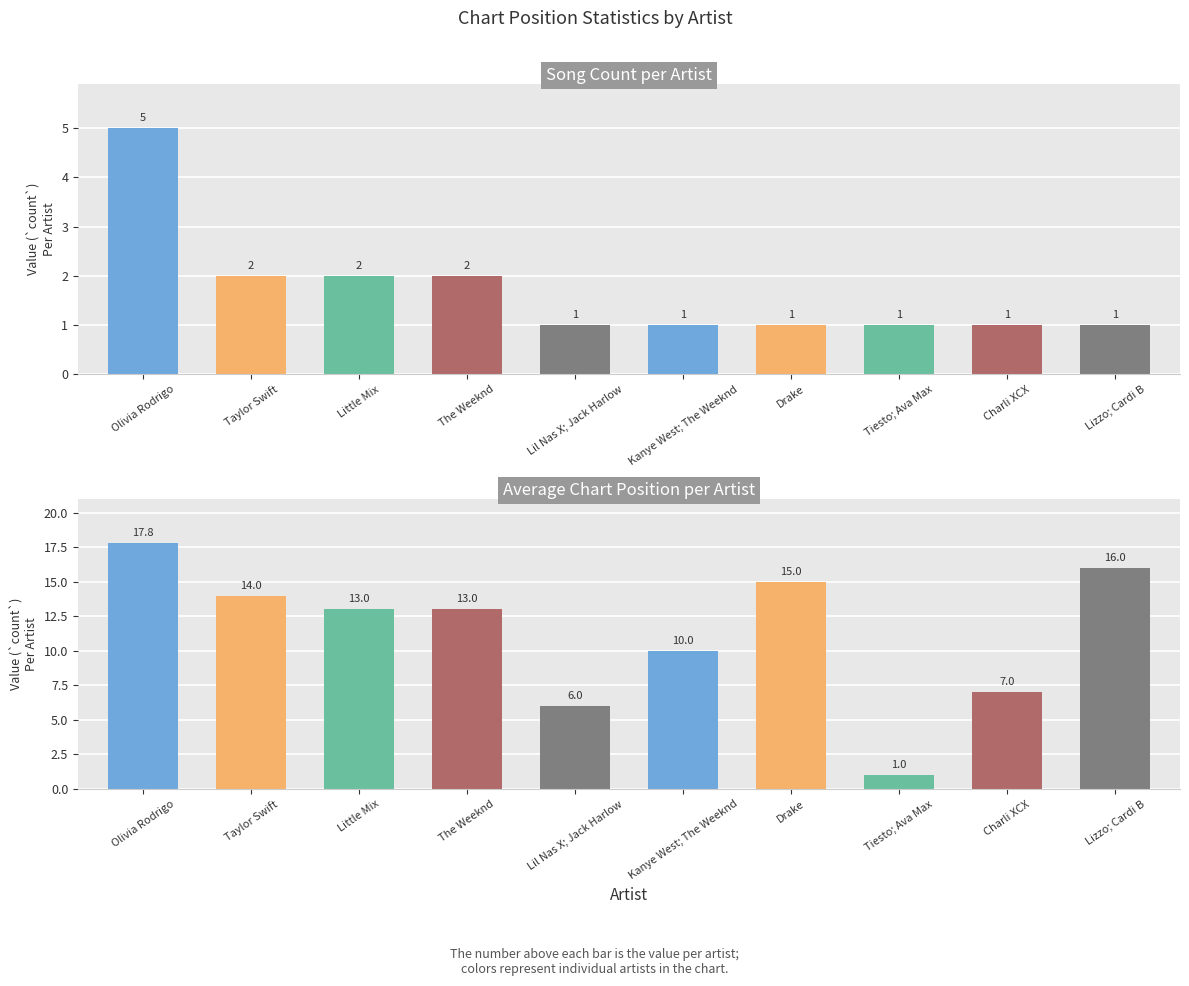

What is the label of the 8th bar from the left?

Tiesto; Ava Max